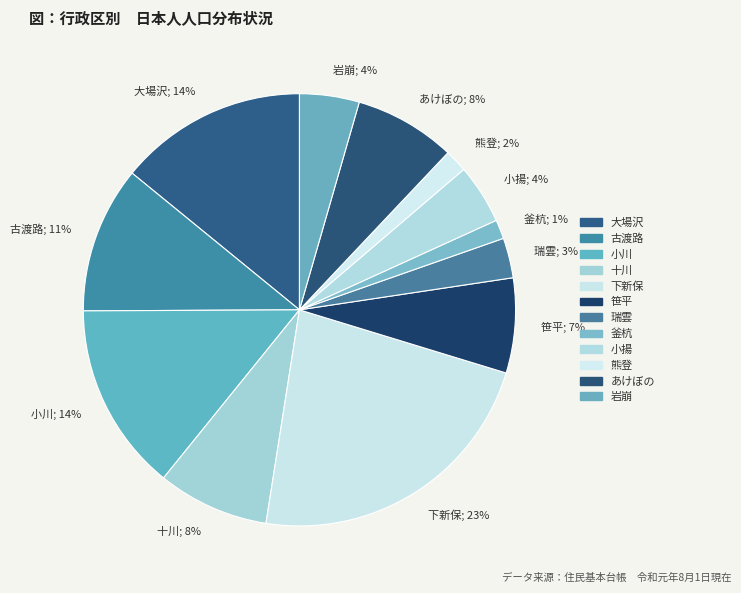

Is the sum of あけぼの; 8% and 古渡路; 11% greater than half?

No